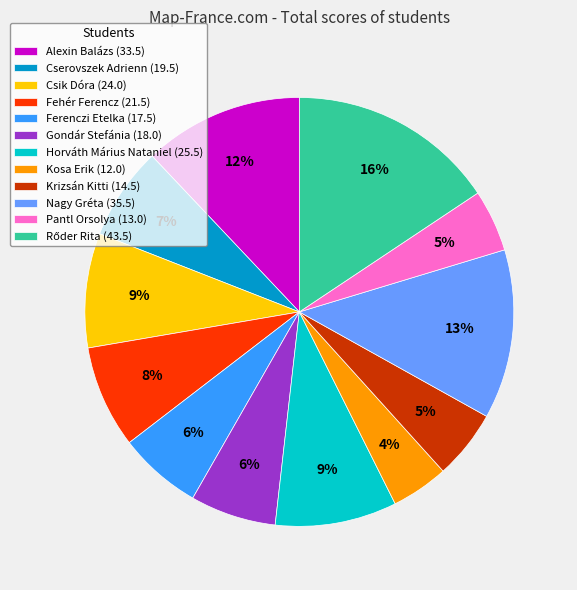

Between Krizsán Kitti (14.5) and Ferenczi Etelka (17.5), which is larger?

Ferenczi Etelka (17.5)